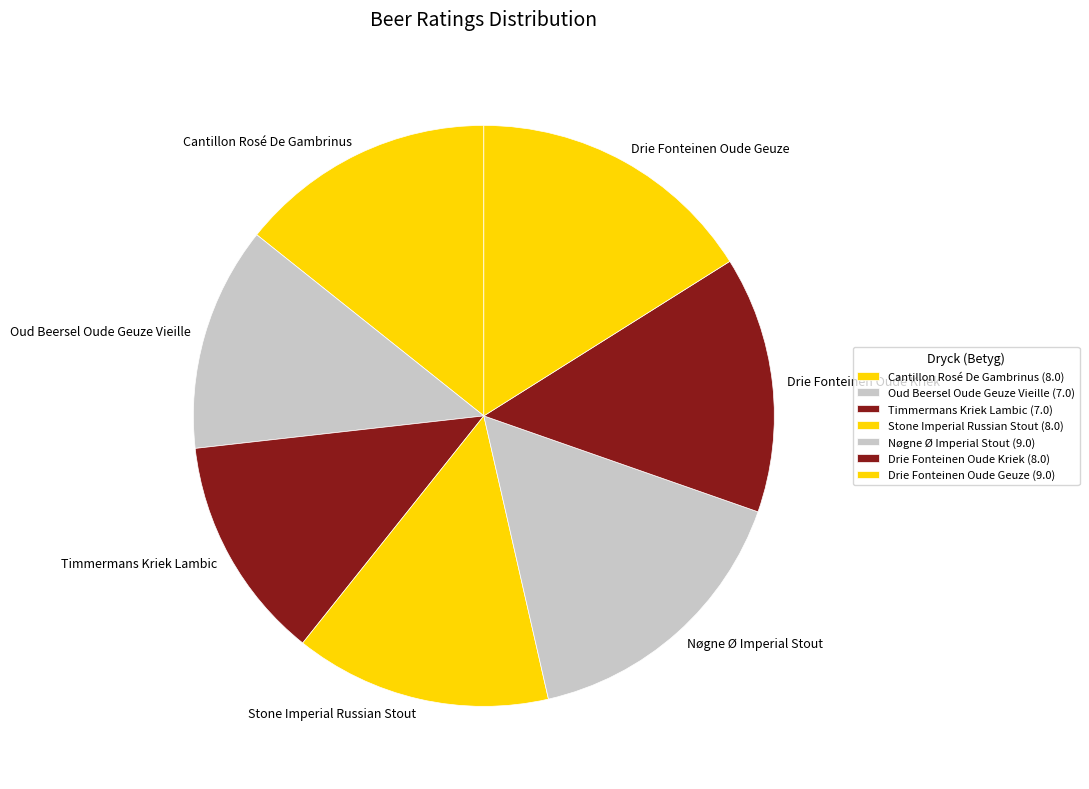

How many slices are in this pie chart?

7